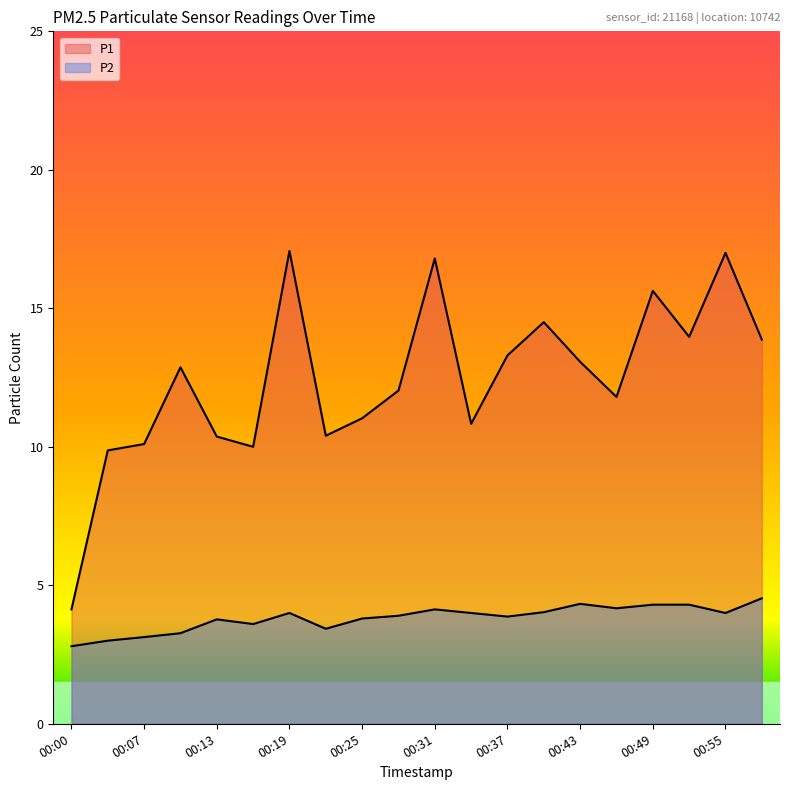

What is the difference between the maximum and minimum values in the P2 series?

1.7